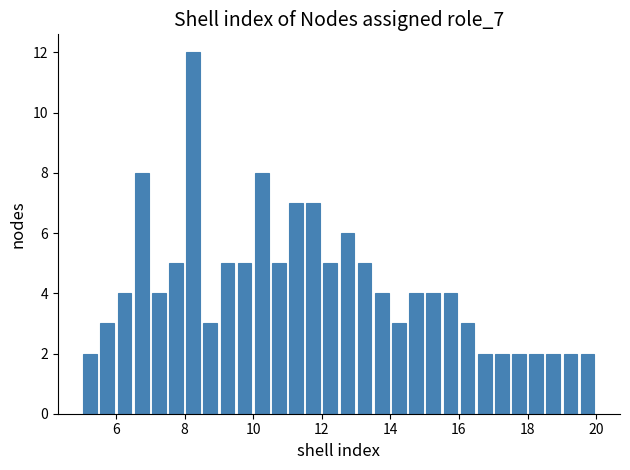

Read against the x-axis, roughly where is the centre of the tallest bar?

8.2